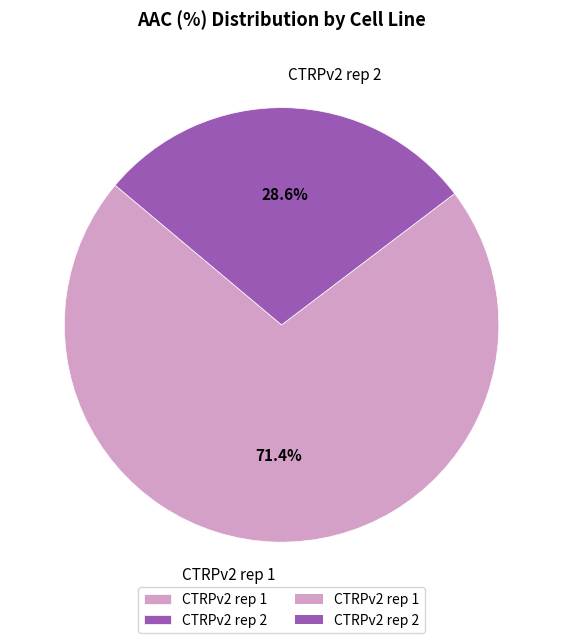

Which category has the smallest portion of the pie?

CTRPv2 rep 2